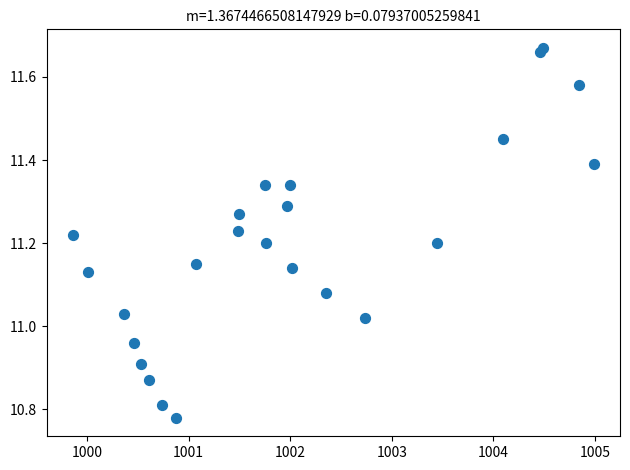

What is the range of Y values (max minus min)?

0.9